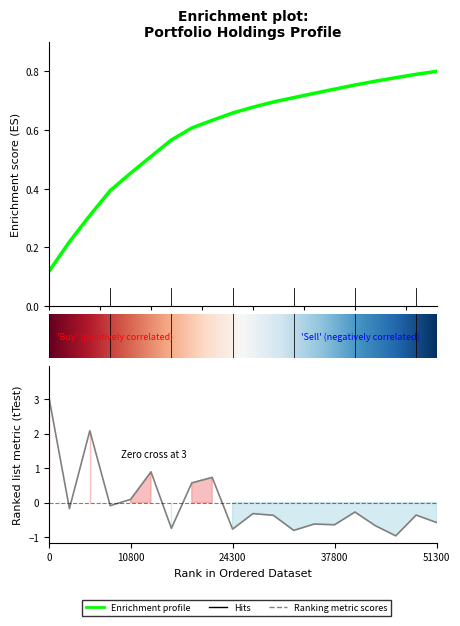

How many data points does each series have?

20